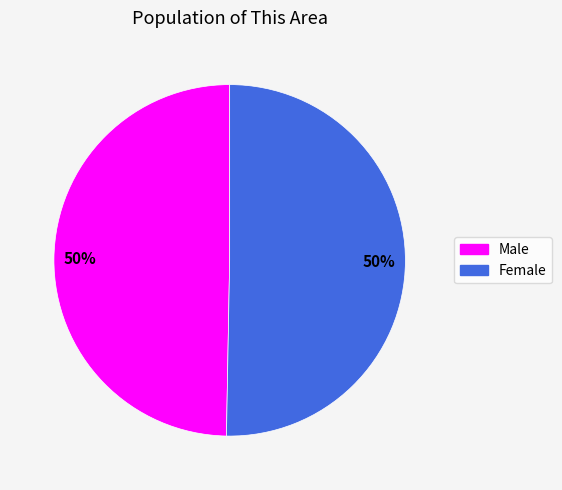

What is the ratio of the value at Male to the value at Female?

1.0